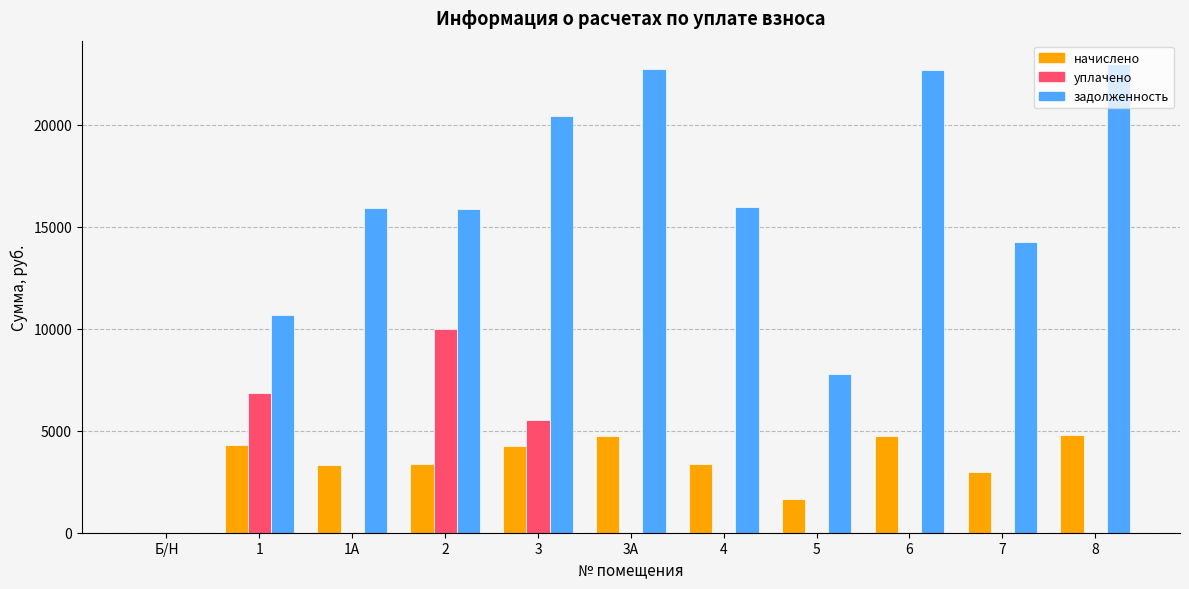

Is the value of уплачено at Б/Н greater than the value of начислено at 7?

No